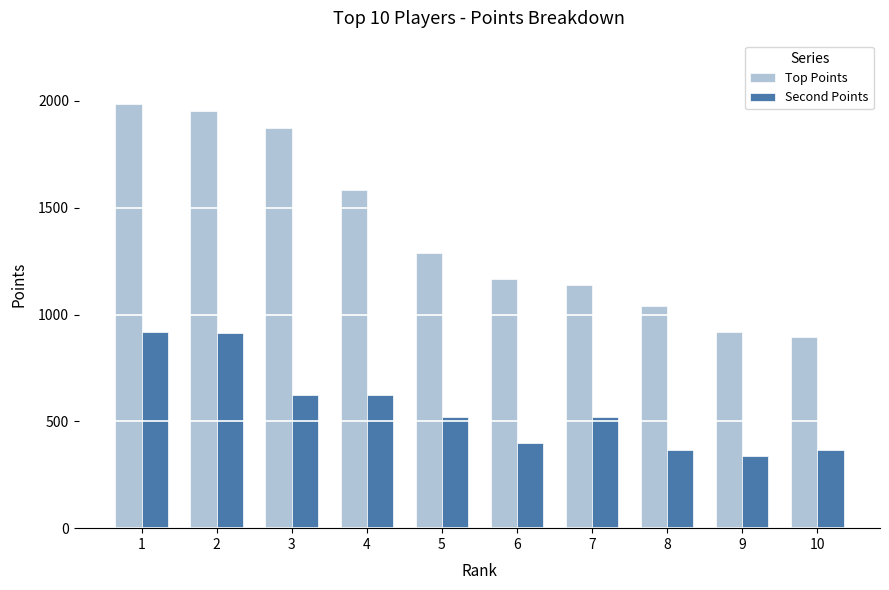

Which series has the widest spread of values?

Top Points